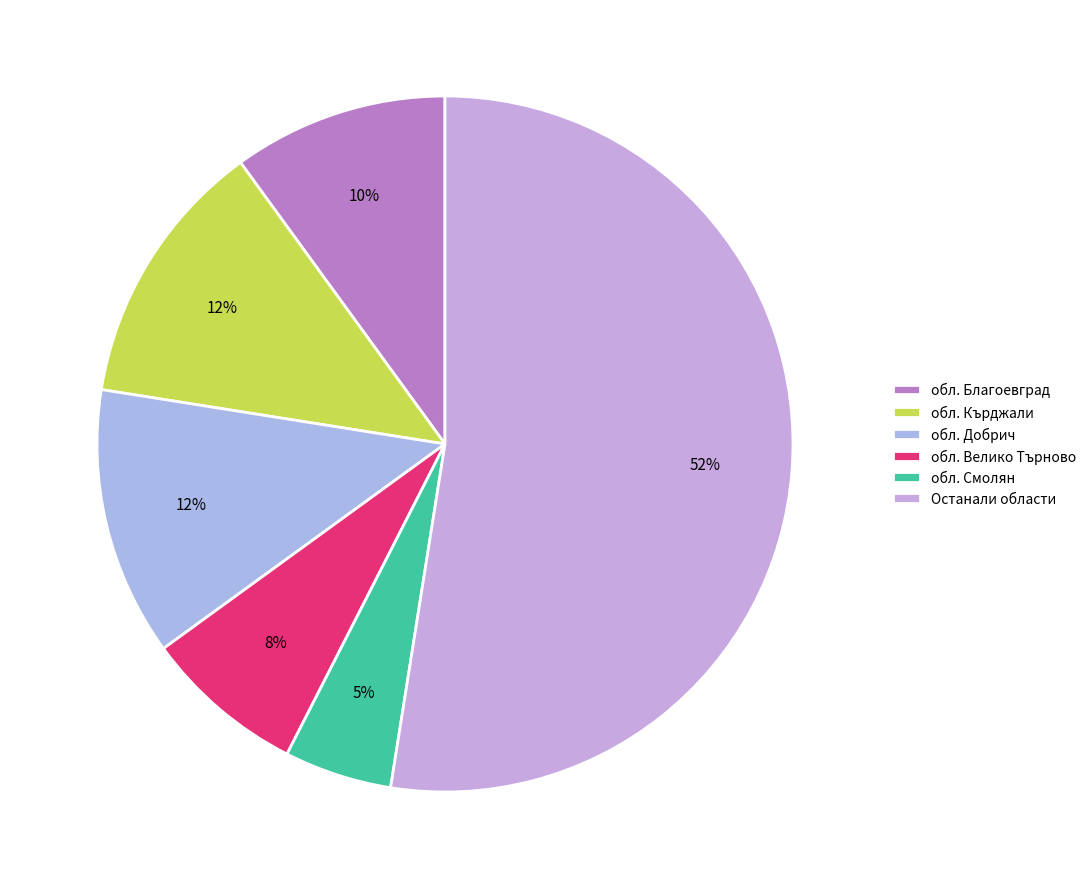

How many segments does this pie chart have?

6